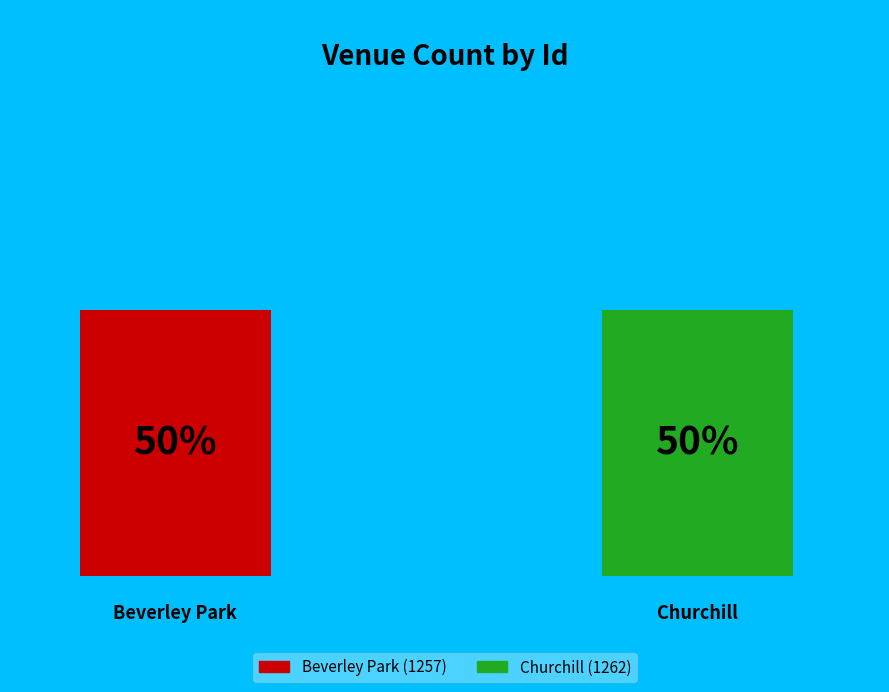

What is the change in value from Beverley Park to Churchill?

+5